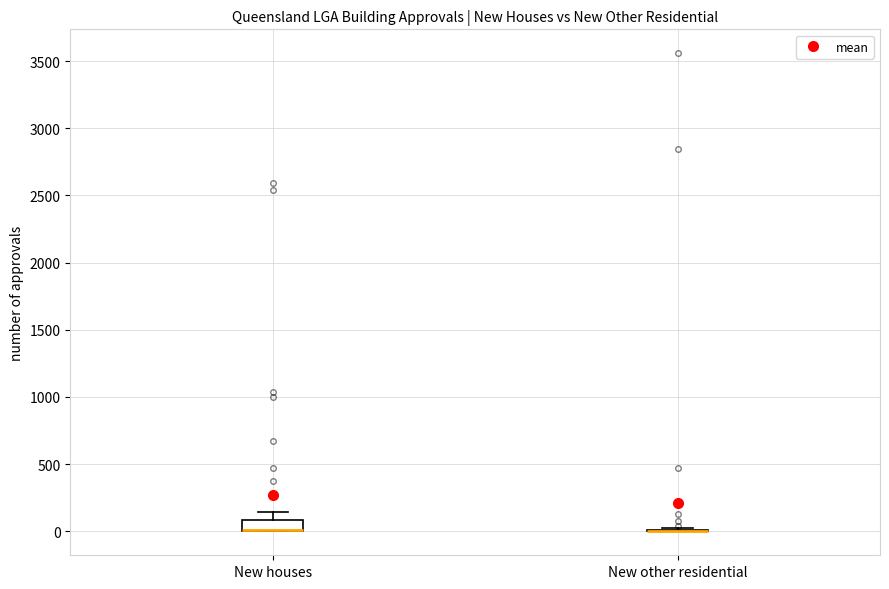

Reading left to right, transcribe this box plot: for each box, give where its median line is, the range the box spans, and where its two whiskers end, as read against the y-axis. The values are not printed on the chart, so give them approximately, as read against the axis.

New houses: median 0 (drawn on the box's lower edge), box 0 to 100, whiskers 0 to 150
New other residential: box collapsed to a line at 0, whiskers 0 to 50